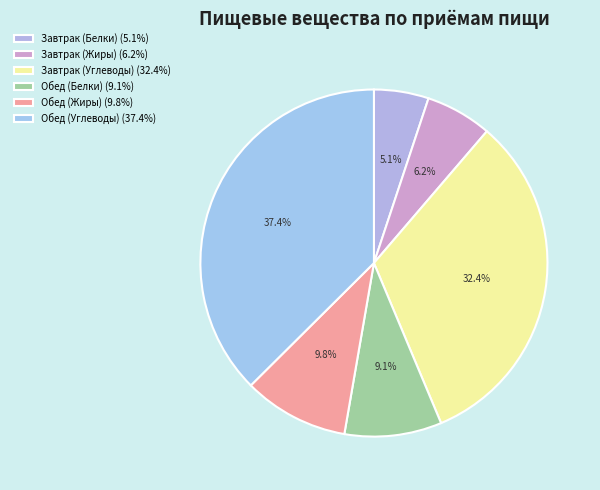

How many slices are in this pie chart?

6